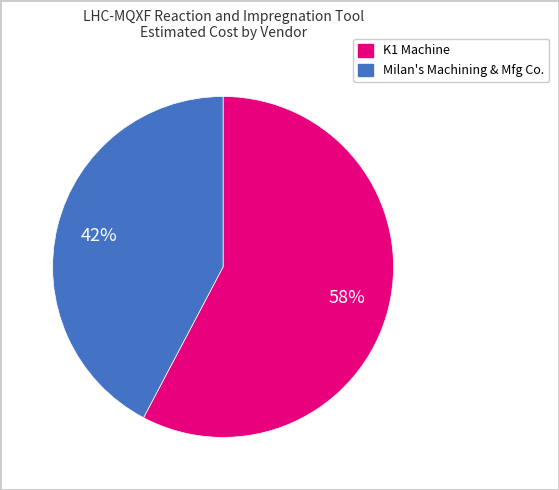

Is there a majority slice in this chart?

Yes